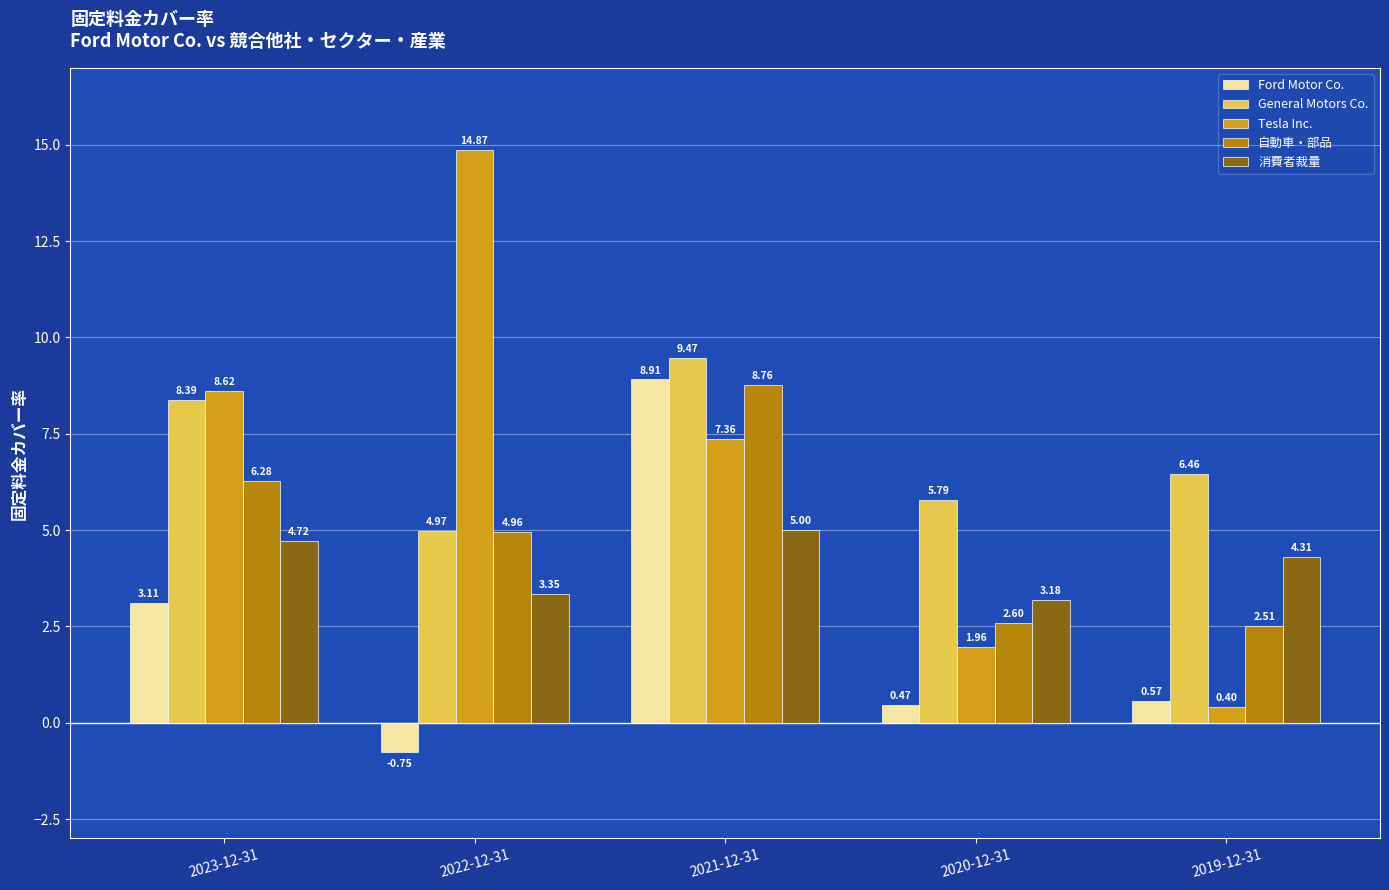

At which category is the sum across all series the highest?

2021-12-31